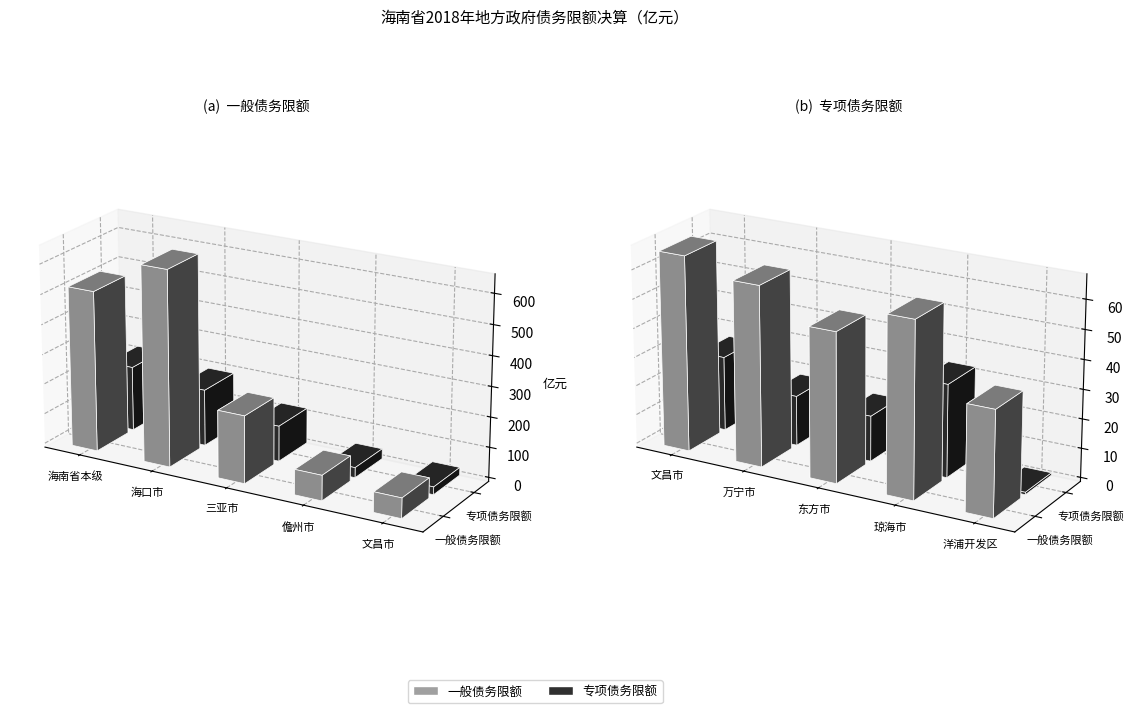

How many values in the 一般债务限额 series exceed 66?

5